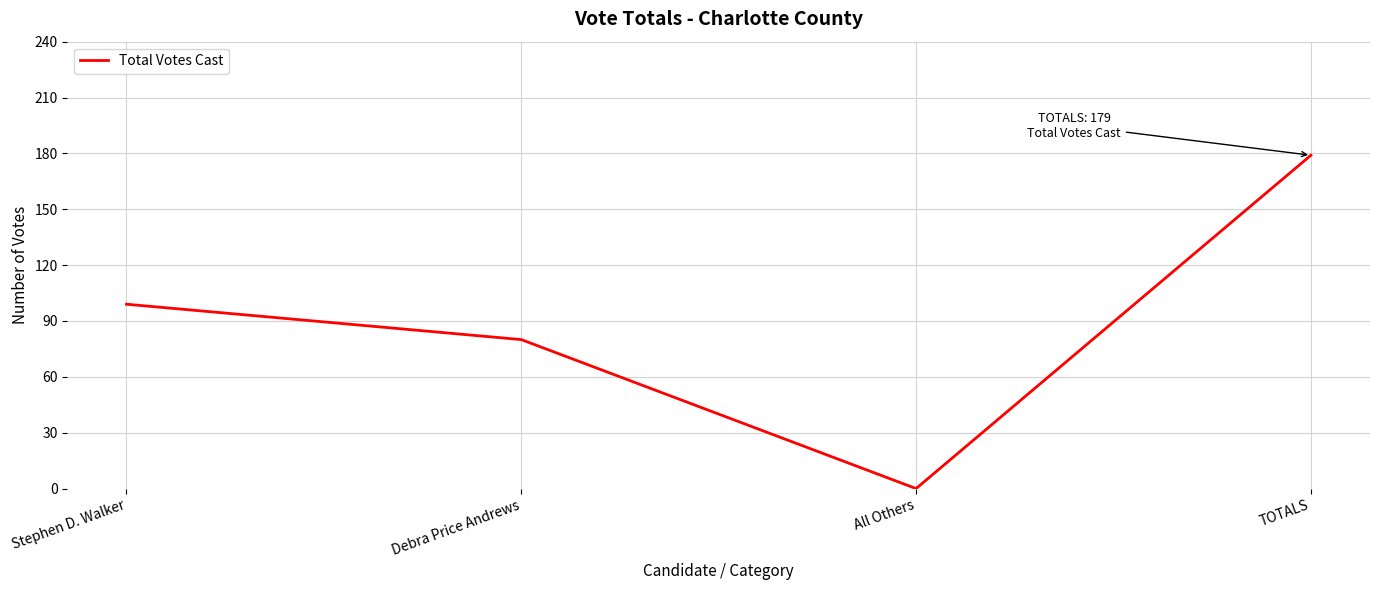

True or false: the data shows 99 at Stephen D. Walker.

True